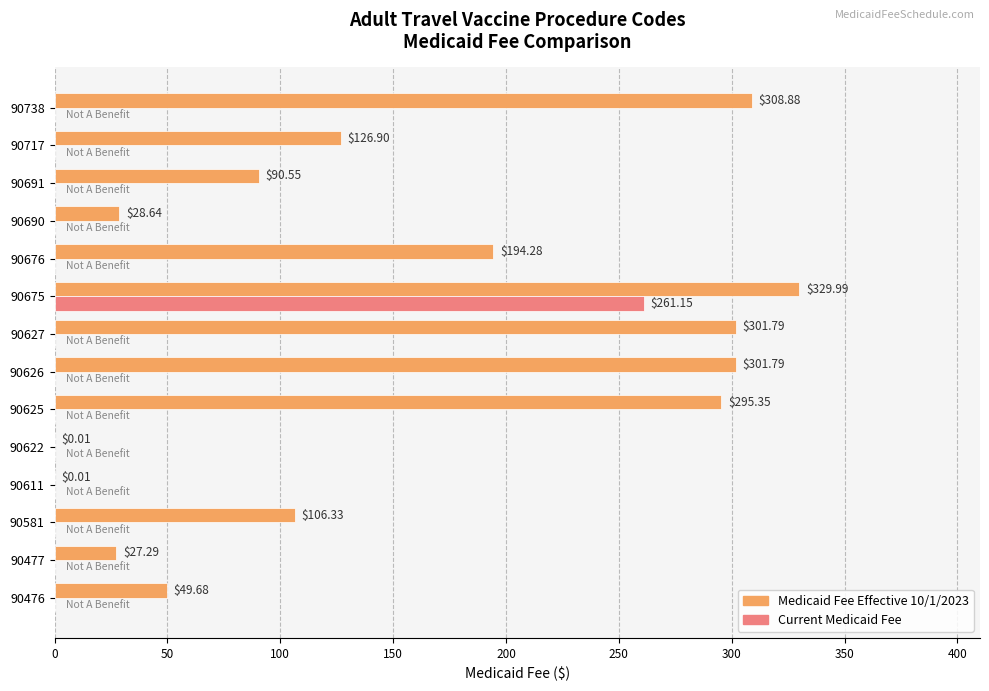

Which series has the largest total across all categories?

Medicaid Fee Effective 10/1/2023